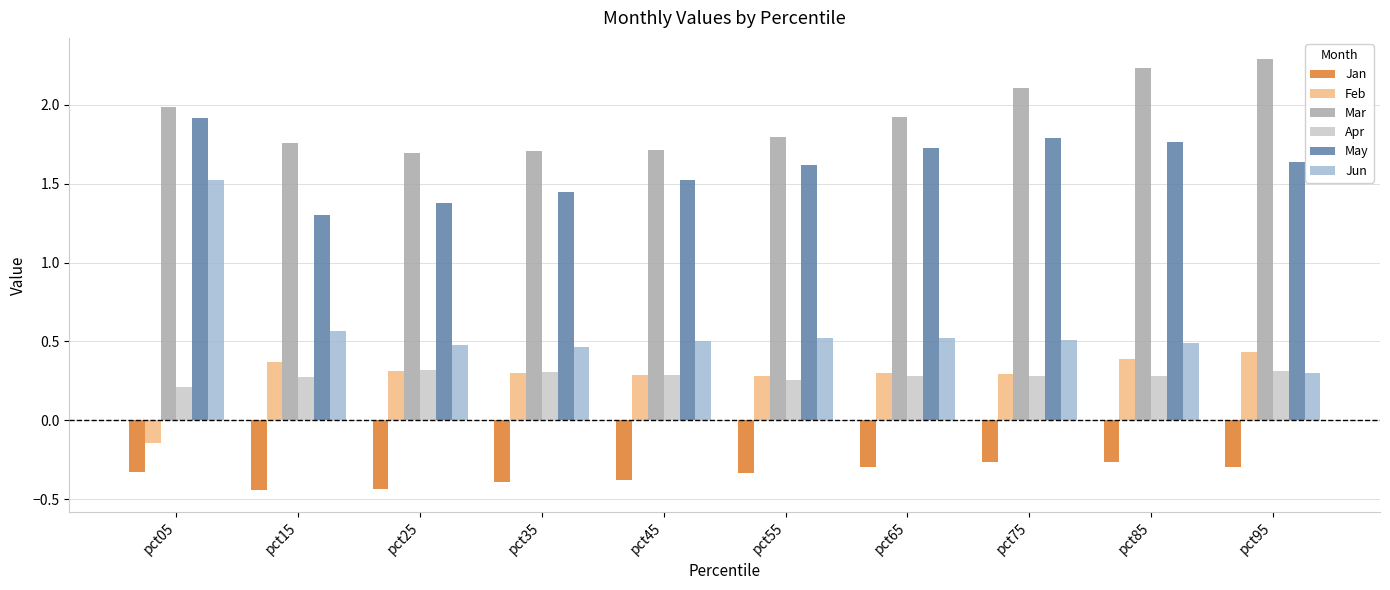

What is the difference between the maximum and second lowest values in the Jun series?

1.1